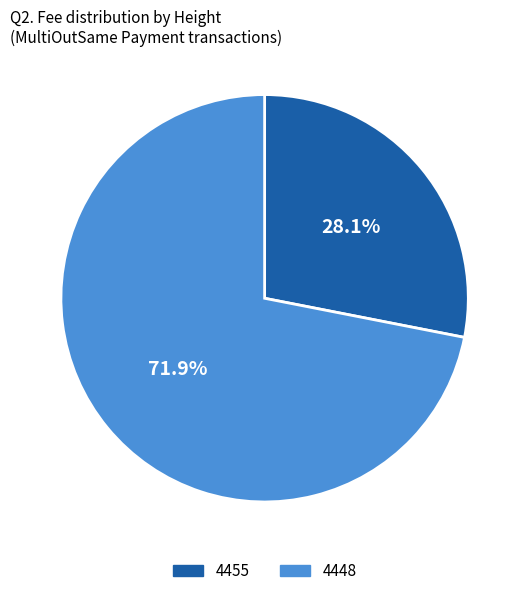

Which category accounts for the majority?

4448